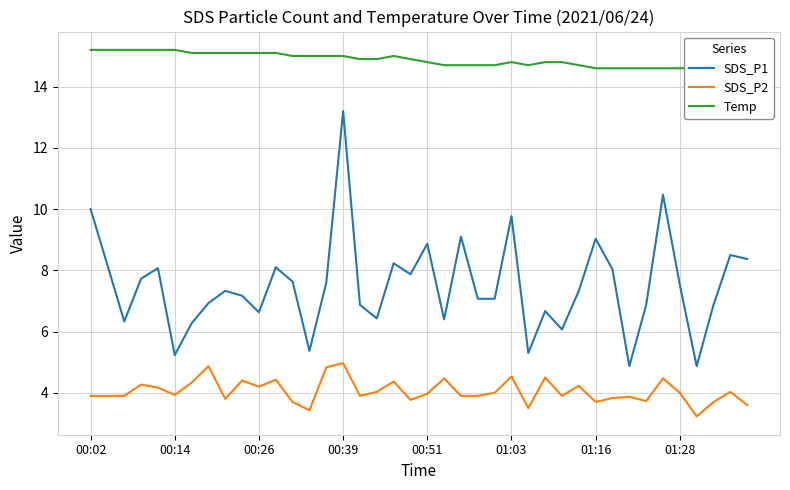

Which category has the highest value in the SDS_P1 series?

00:39